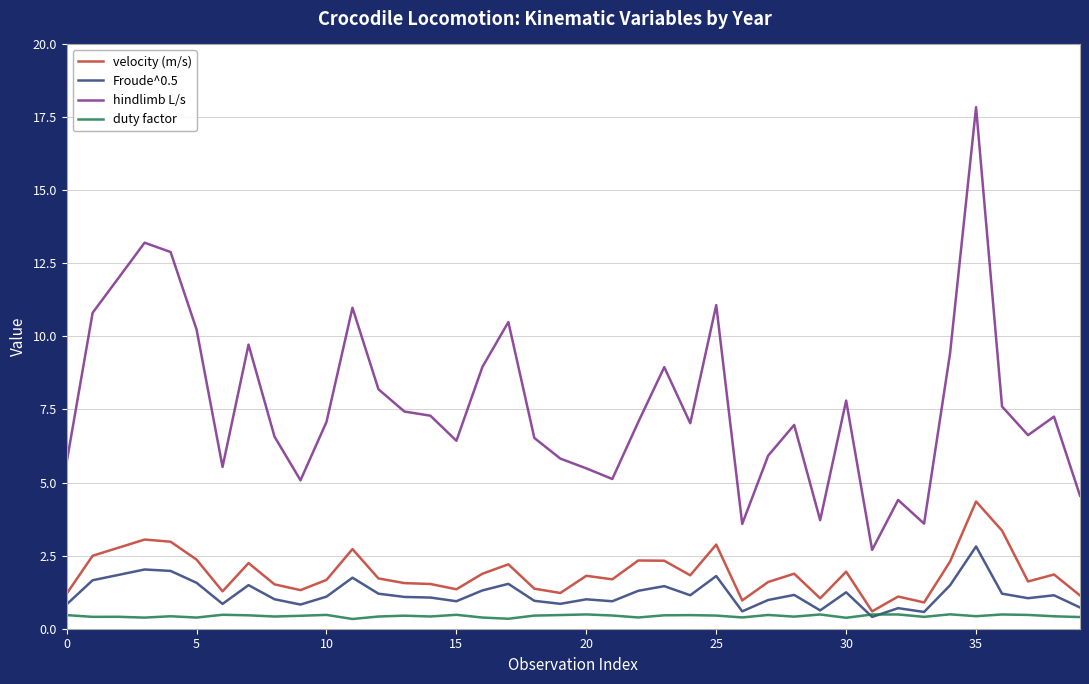

What is the highest value of the Froude^0.5 series?

2.8